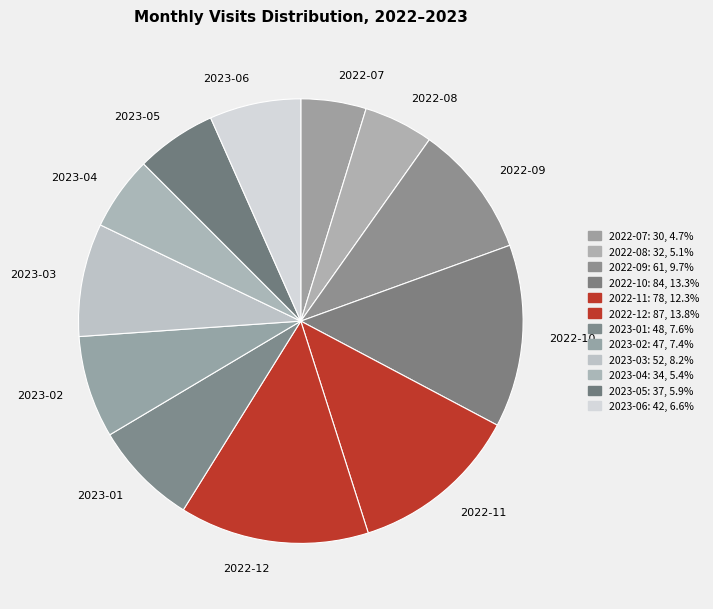

Is the sum of 2023-03 and 2022-11 greater than half?

No